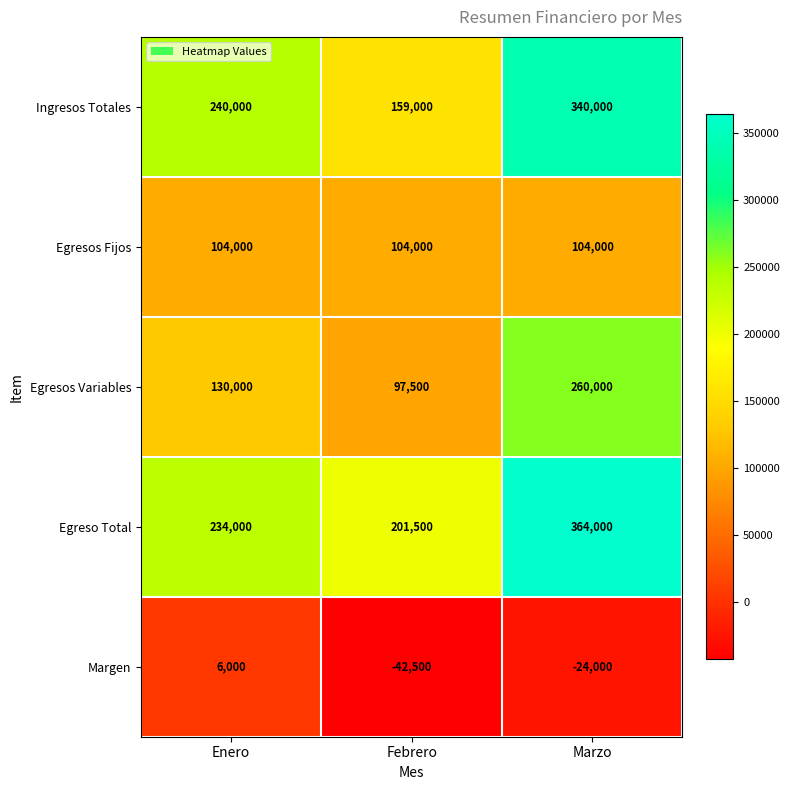

Is it true that Ingresos Totales equals 413094 at Enero?

False